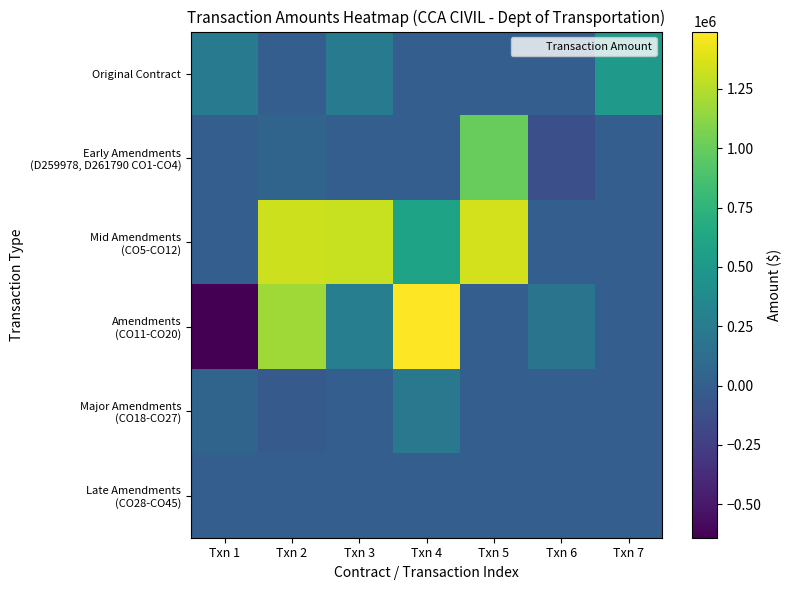

Which has a higher value, Txn 3 or Txn 4?

Txn 3